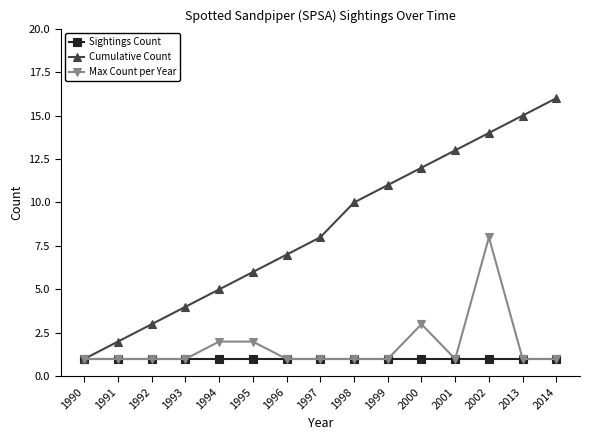

What is the difference between the maximum and minimum values in the Cumulative Count series?

15